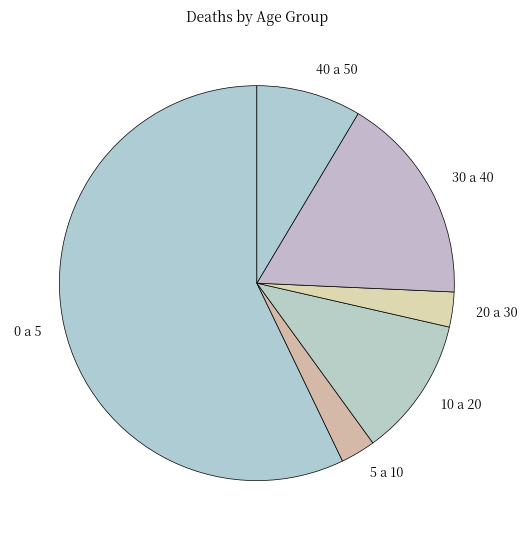

Is the sum of 40 a 50 and 5 a 10 greater than half?

No